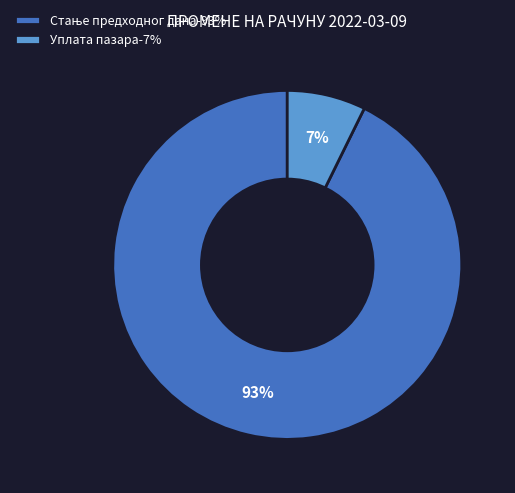

Does any single category account for the majority?

Yes